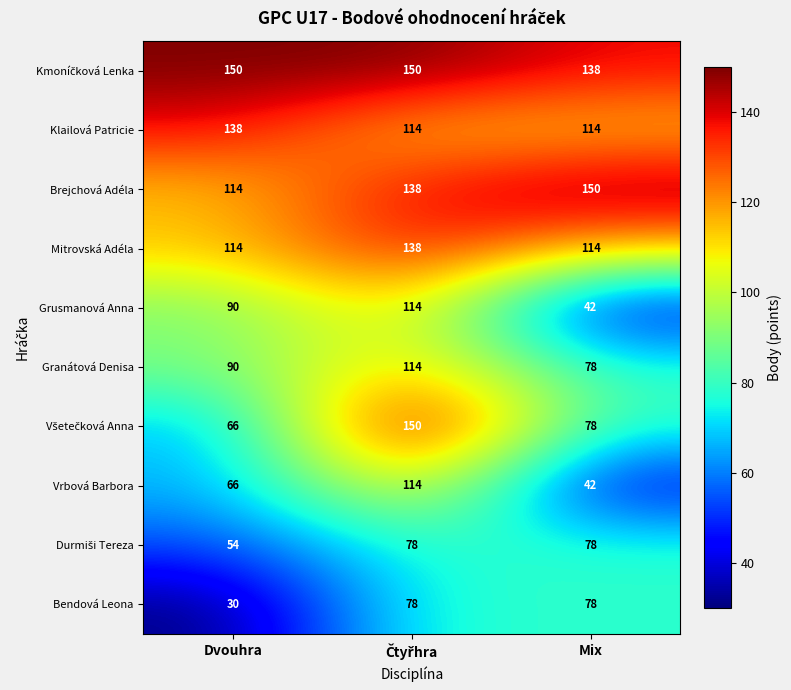

At how many categories does at least one series exceed 132?

3